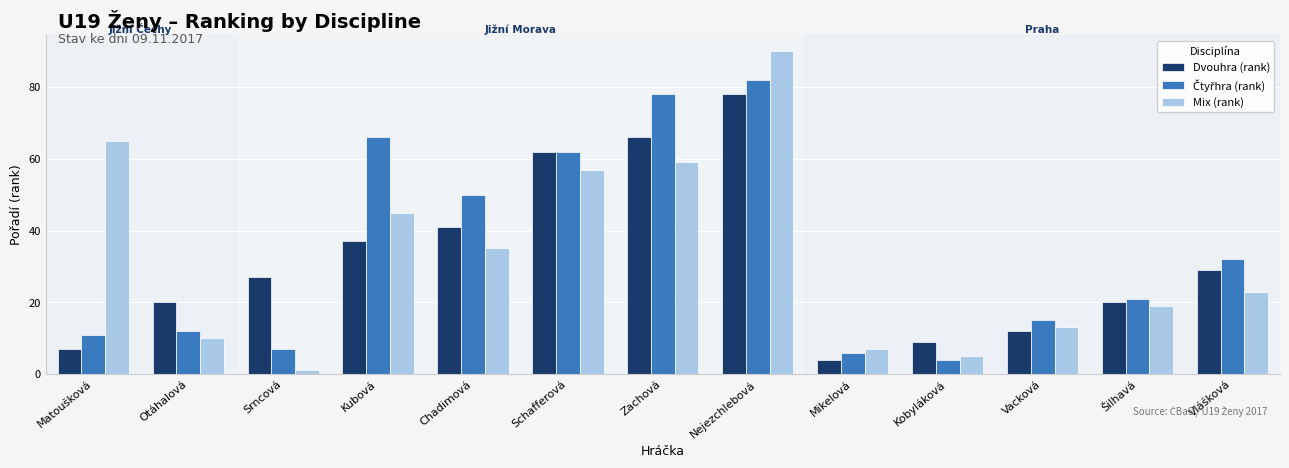

What is the sum of all Dvouhra (rank) values?

412